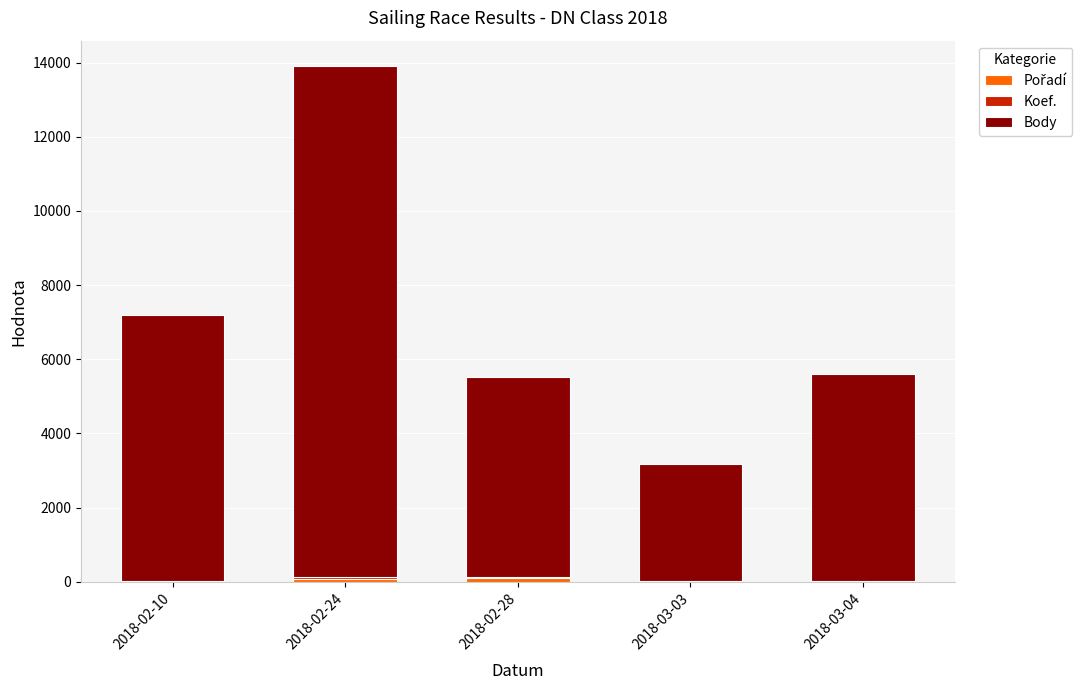

At which category is the sum across all series the highest?

2018-02-24